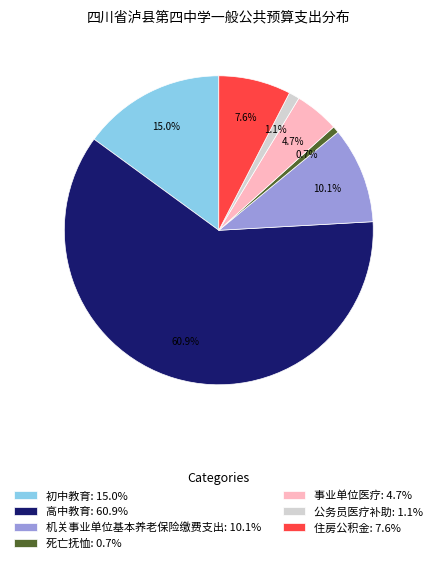

To the nearest percent, what percentage of the pie is 公务员医疗补助?

1%